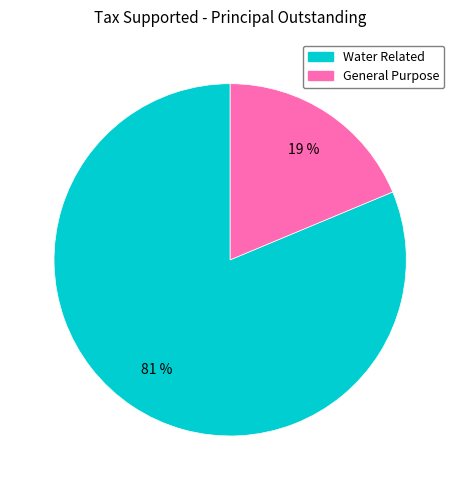

Is there a majority slice in this chart?

Yes